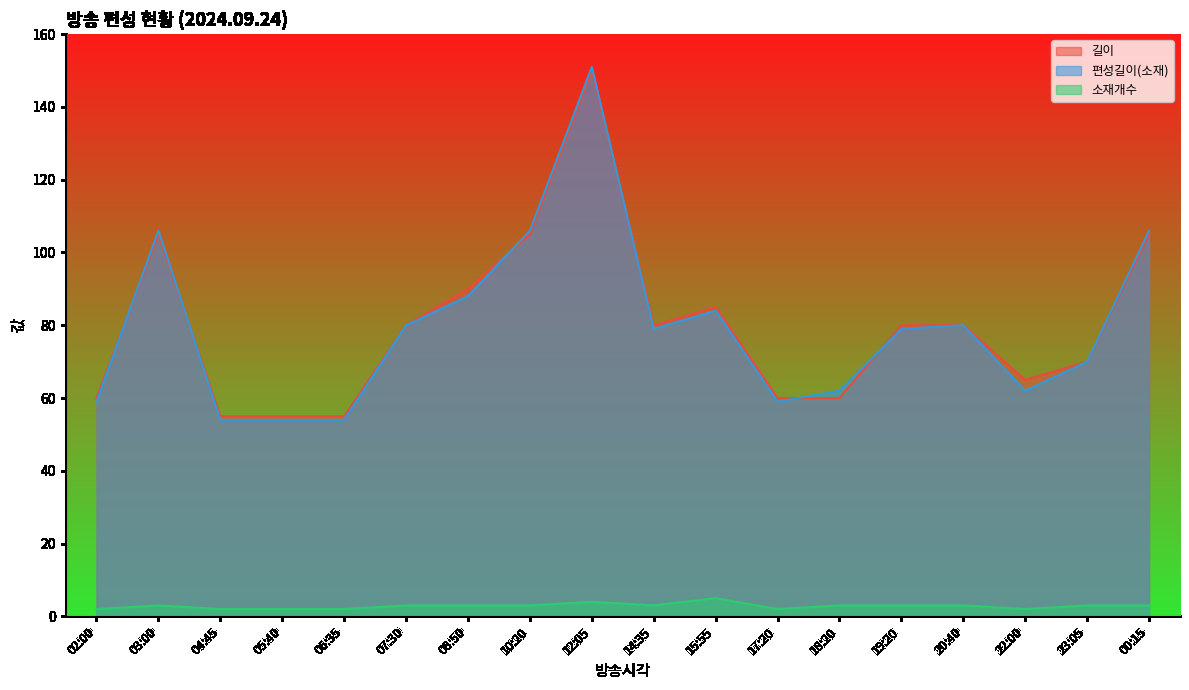

What is the label of the 10th point from the left?

14:35